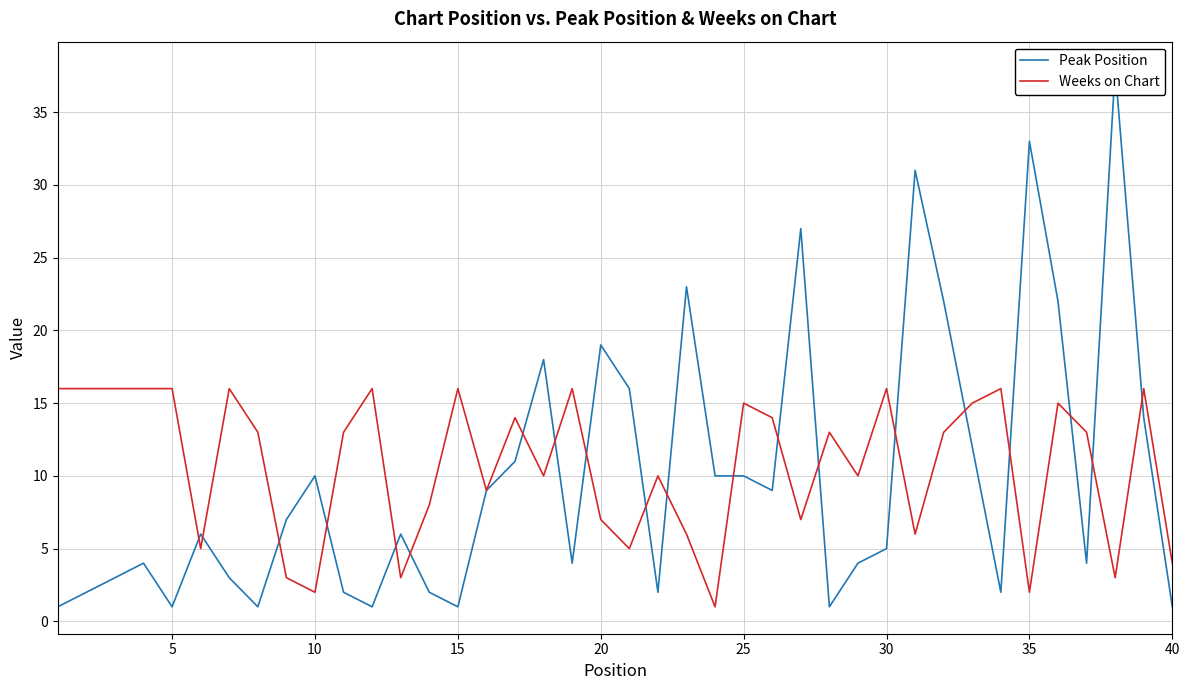

What is the highest value of the Weeks on Chart series?

16